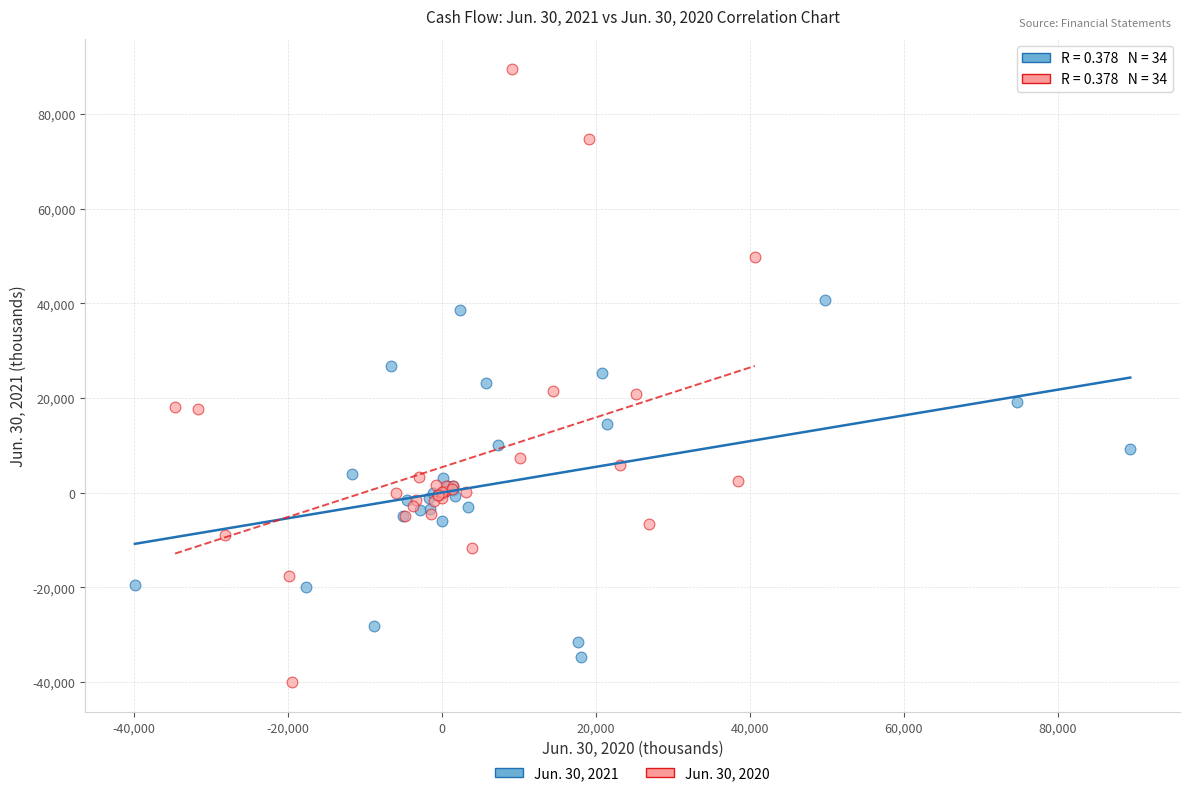

Which series reaches the maximum Y coordinate?

Jun. 30, 2020